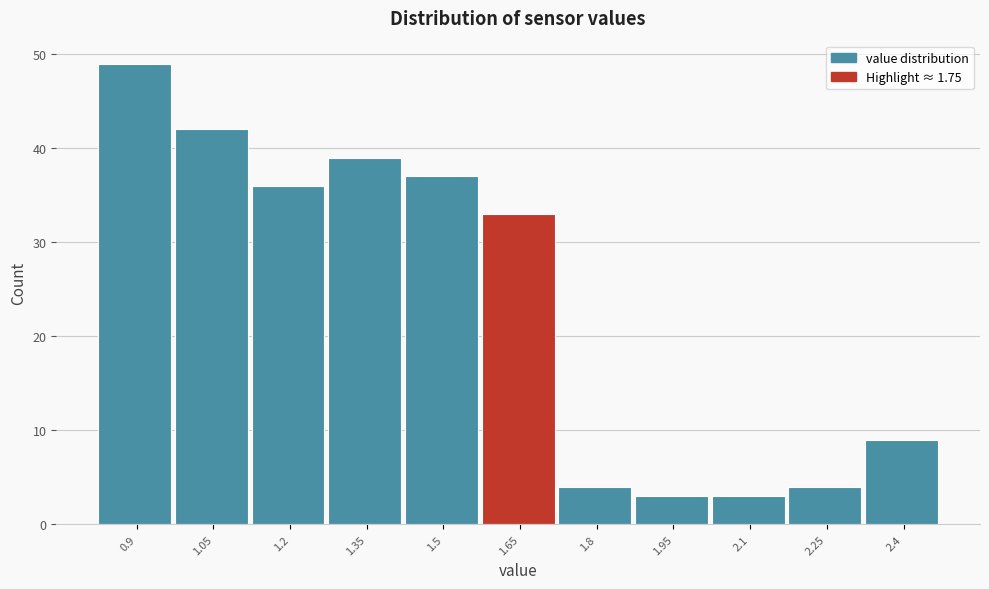

Reading left to right, transcribe all the data shown in this chart.

49	42	36	39	37	33	4	3	3	4	9